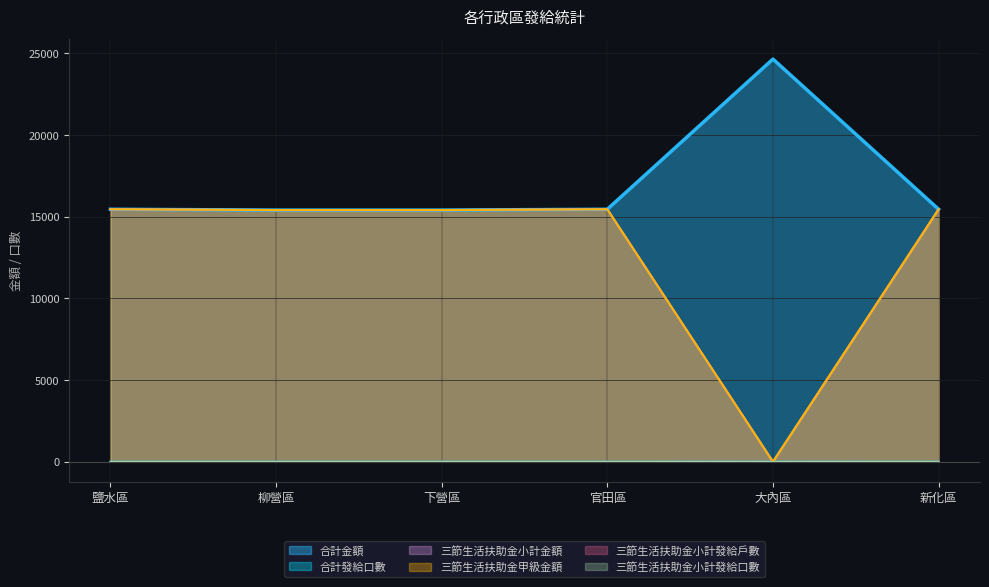

Which series has the largest total across all categories?

合計金額